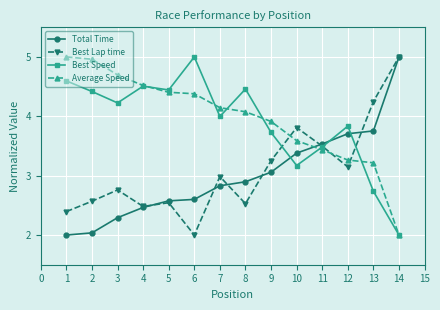

What is the highest value of the Average Speed series?

5.0